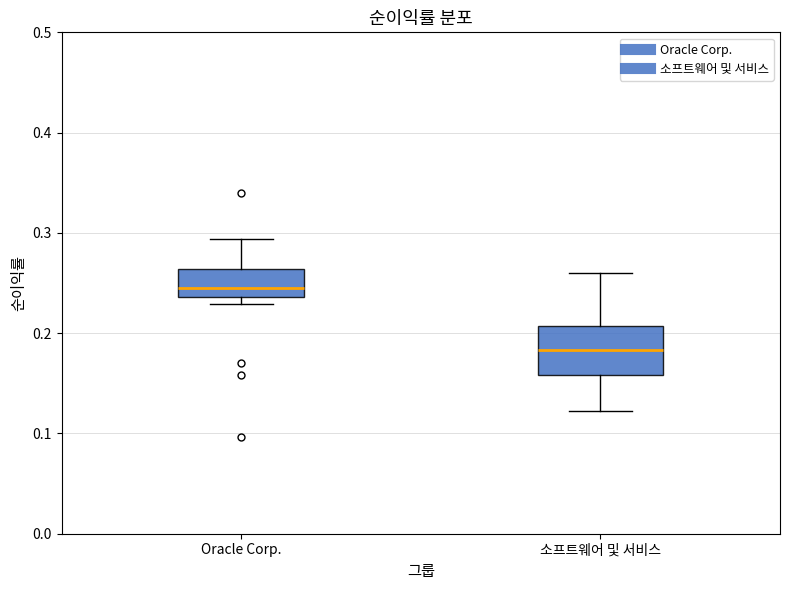

Which box is the tallest, from its lower edge to its upper edge?

소프트웨어 및 서비스